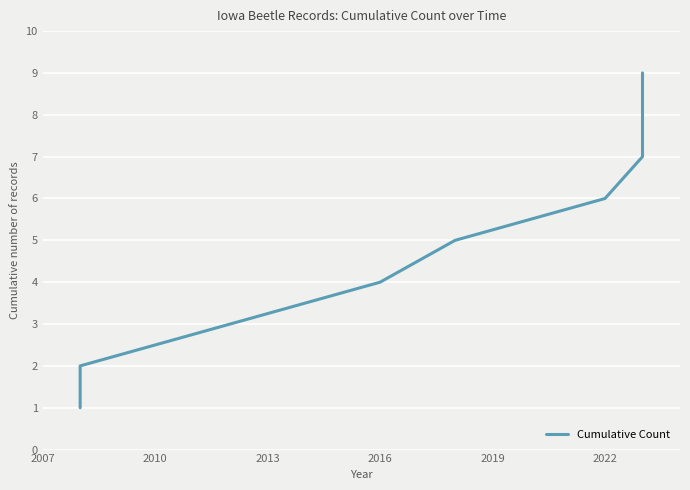

Is it true that the value at 2004 is 1?

False